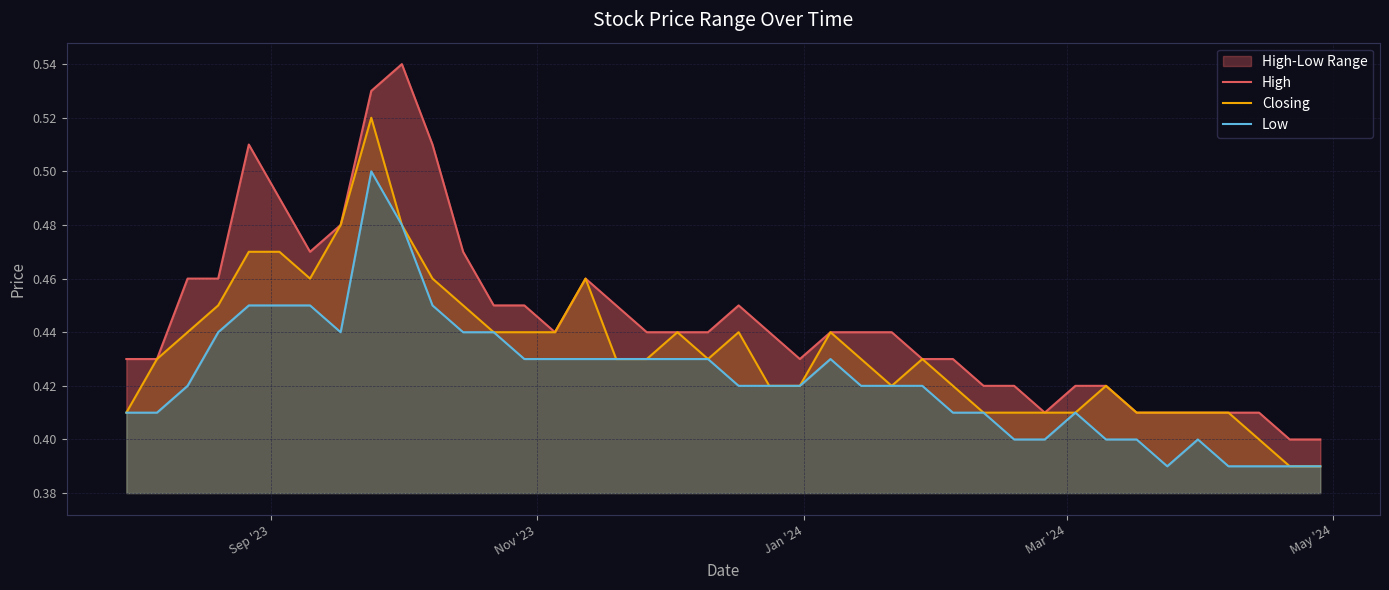

The value of Closing at 20 is 0.7. True or false?

False